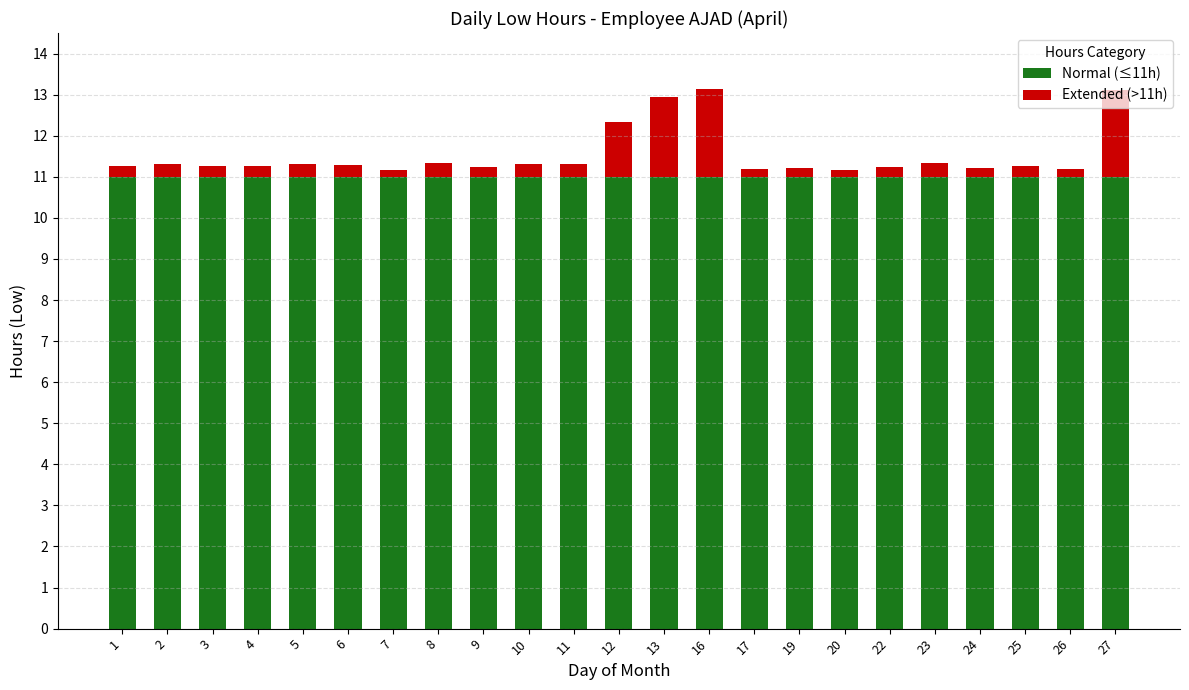

The value of Normal (≤11h) at 7 is 5.9. True or false?

False